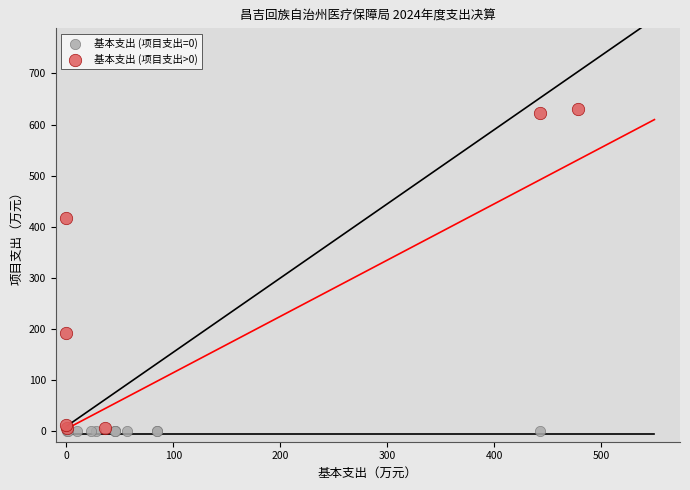

Which series reaches the maximum Y coordinate?

基本支出 (项目支出>0)